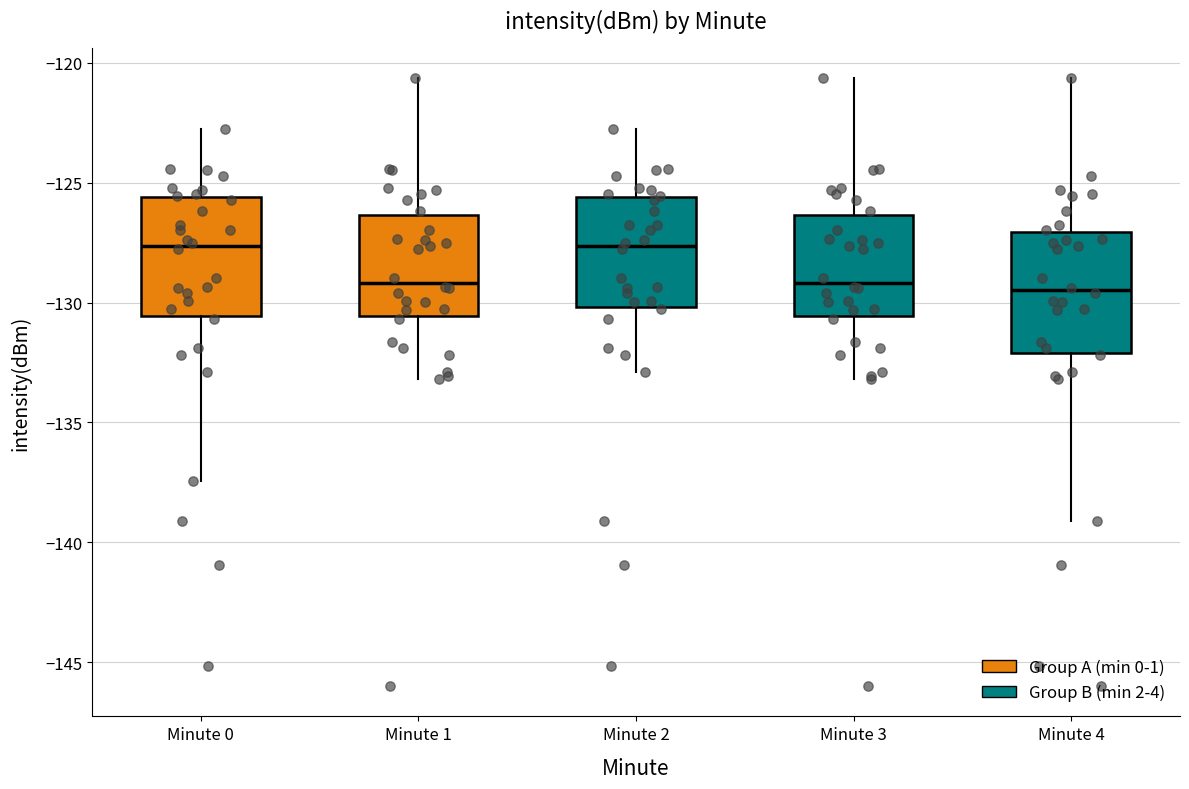

Where does the lower whisker of the box for Minute 3 end on the y-axis? The values are not printed on the chart, so give them approximately, as read against the axis.

-133.0